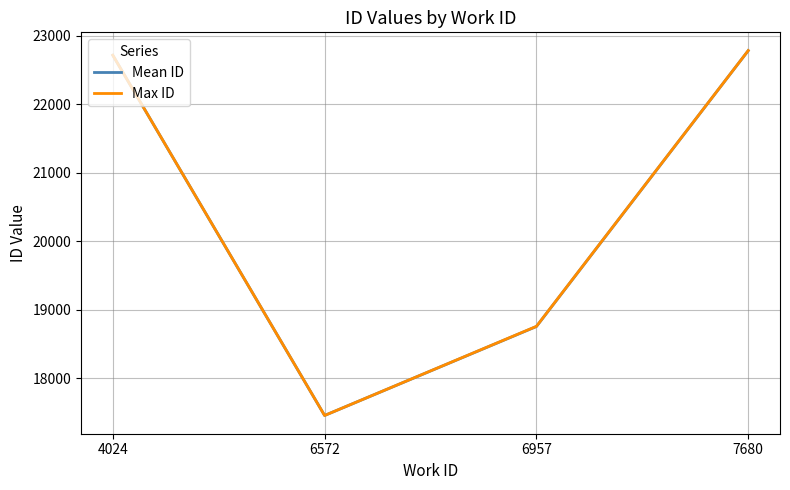

Between 4024 and 6957, which series saw the biggest shift?

Mean ID